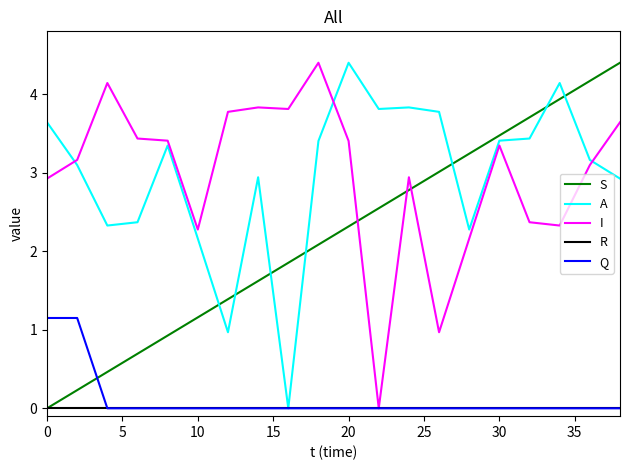

How many values in the S series are below 2?

9